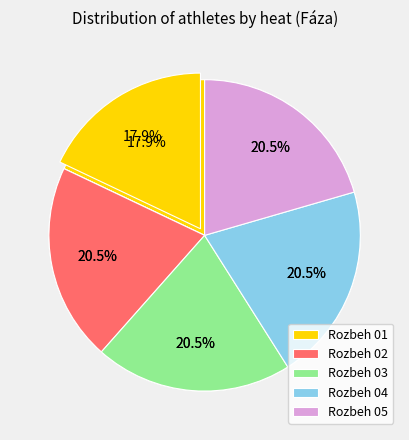

True or false: Rozbeh 02 accounts for 21% of the total.

True